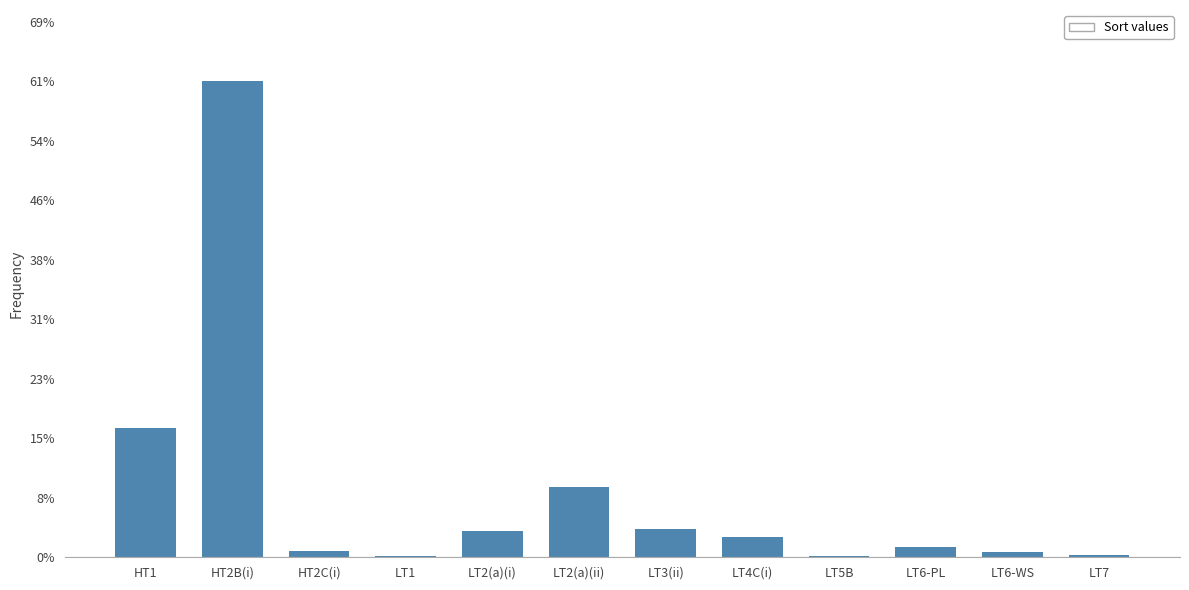

At which label is the value closest to 30?

HT1